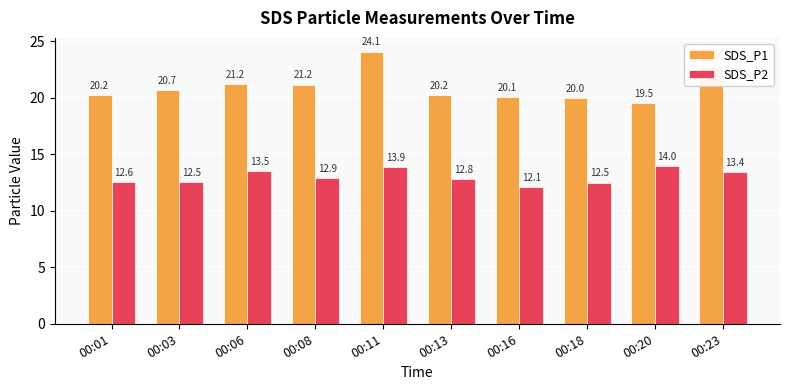

At how many categories does at least one series exceed 22?

2